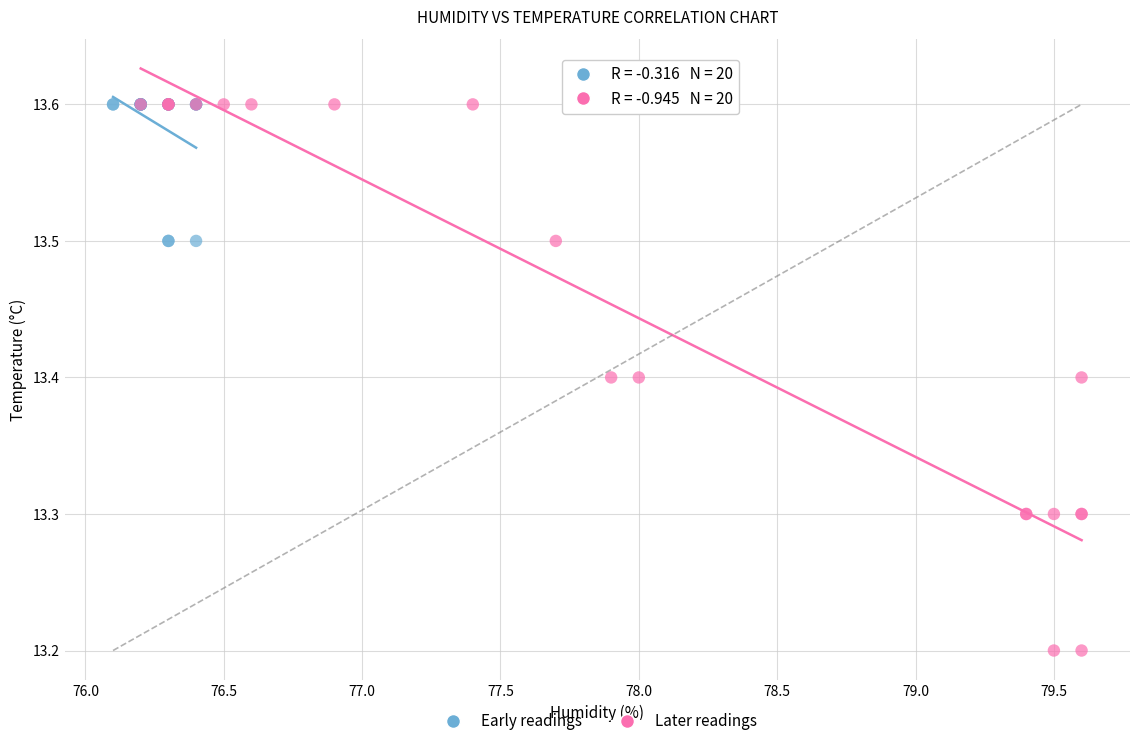

Which series contains the lowest Y value?

Later readings